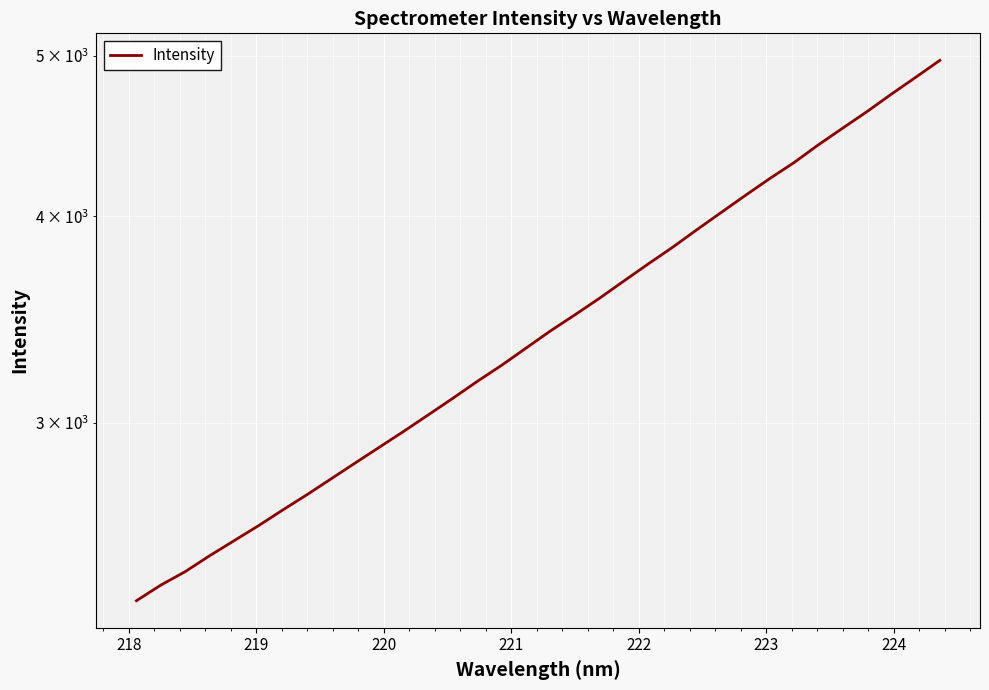

Reading left to right, what are all the values shown in this chart?

2341.6	2393.1	2438.3	2492.8	2545.4	2599.0	2656.9	2714.4	2775.6	2838.2	2901.8	2966.7	3035.1	3105.3	3179.1	3251.2	3329.8	3410.2	3487.1	3567.7	3654.3	3742.2	3829.9	3925.0	4020.4	4117.6	4215.3	4310.3	4418.3	4522.1	4627.6	4741.2	4853.6	4970.4